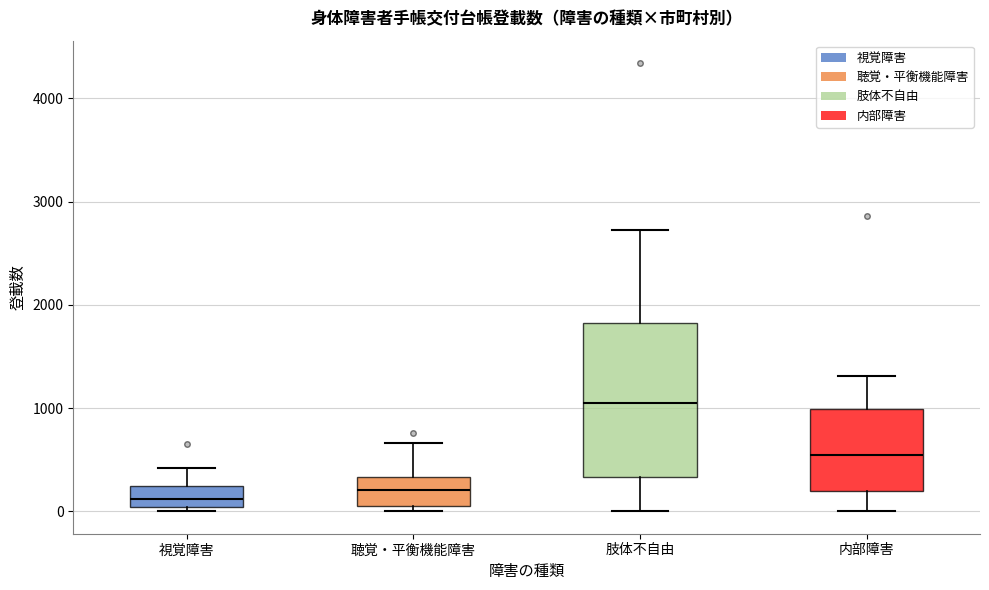

Comparing the boxes themselves (not the whiskers), which one is the tallest?

肢体不自由